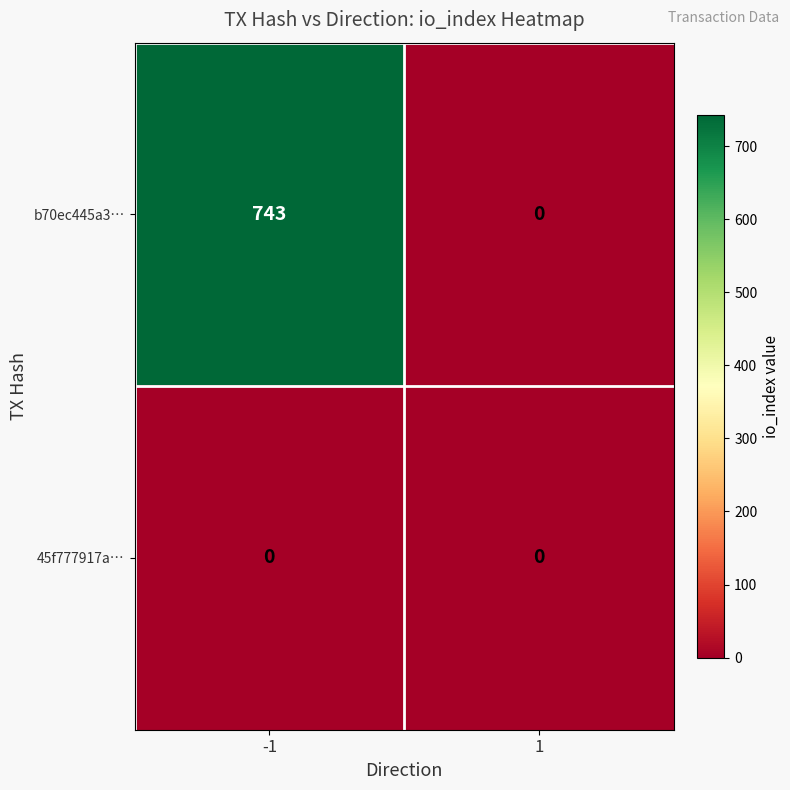

What is the greatest value displayed?

743